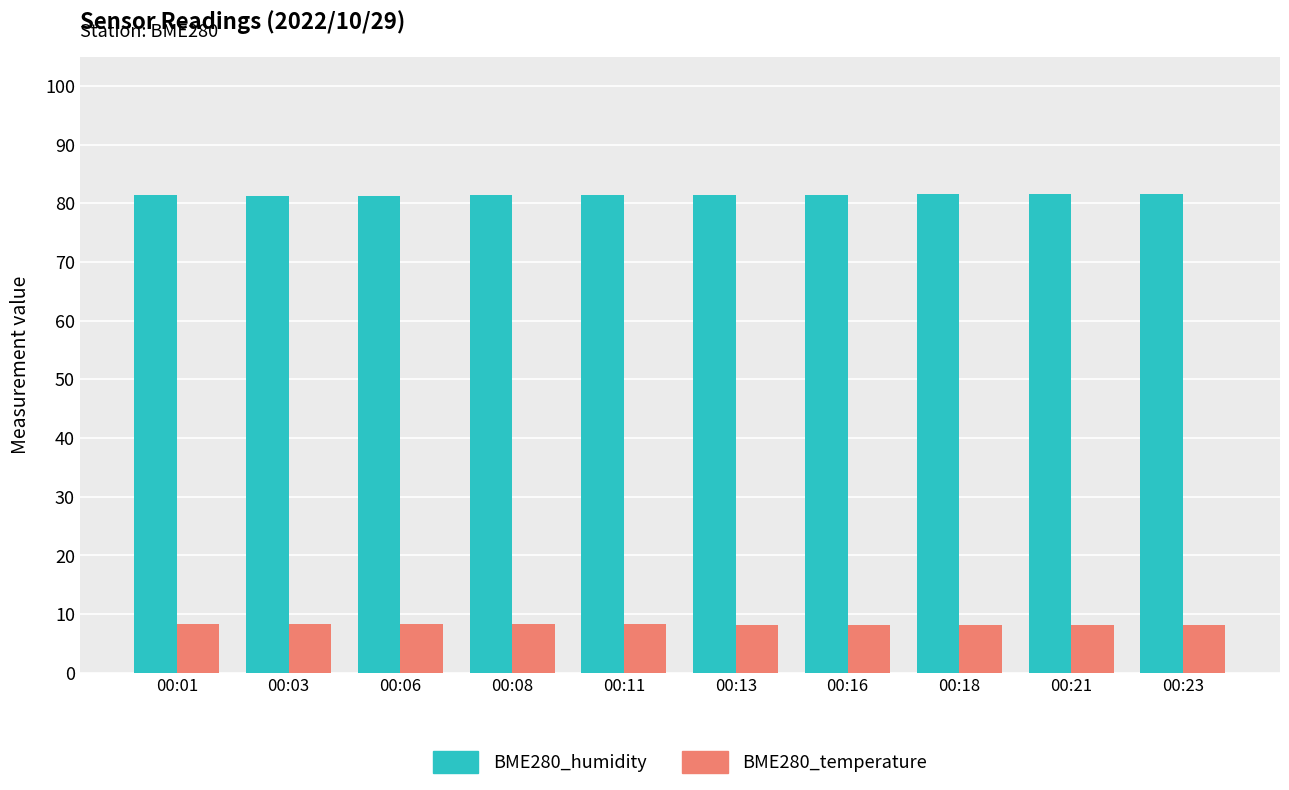

List the series in order of their overall mean, highest first.

BME280_humidity, BME280_temperature